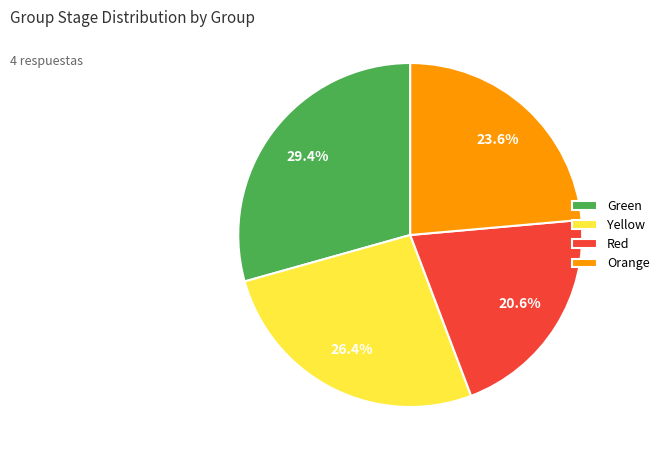

Which slice is the smallest?

Red